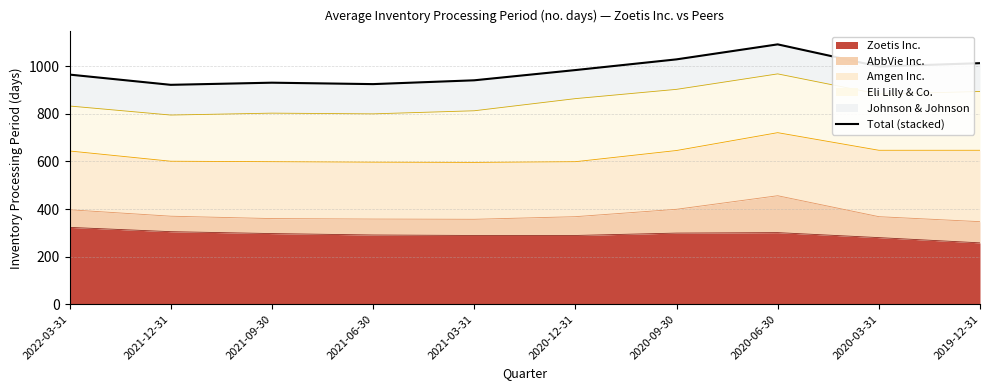

How many points are lower than both their immediate neighbors (excluding endpoints)?

3